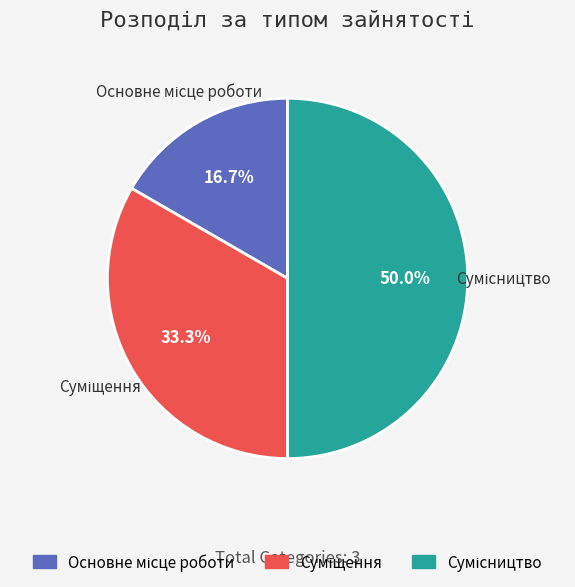

Is there a majority slice in this chart?

No